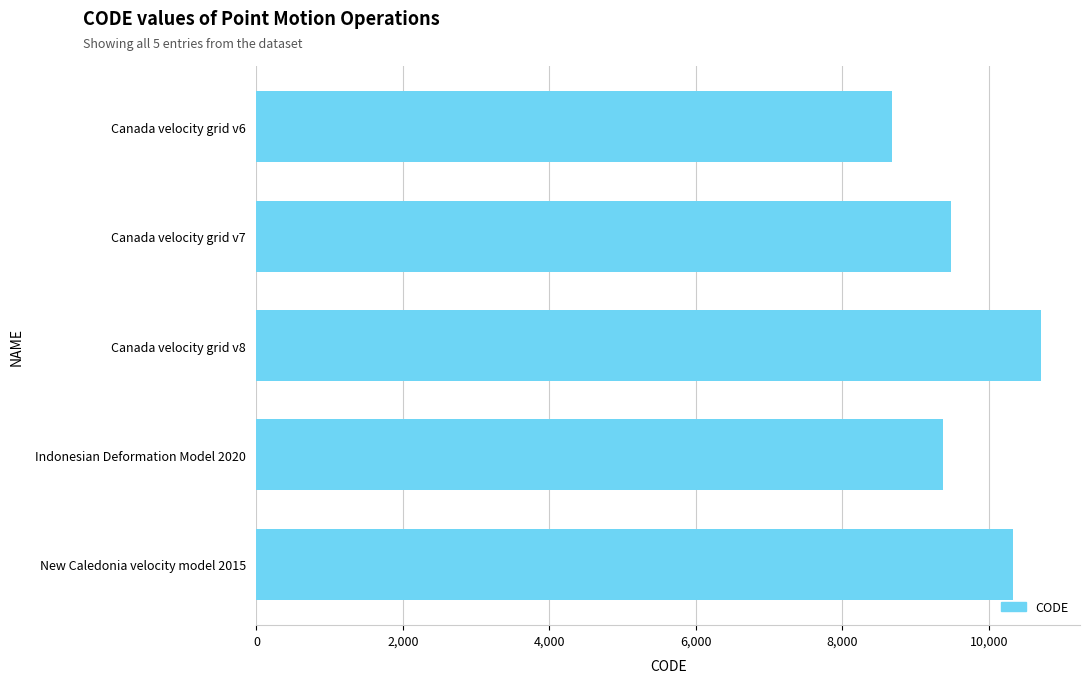

Which has a higher value, Canada velocity grid v6 or Indonesian Deformation Model 2020?

Indonesian Deformation Model 2020